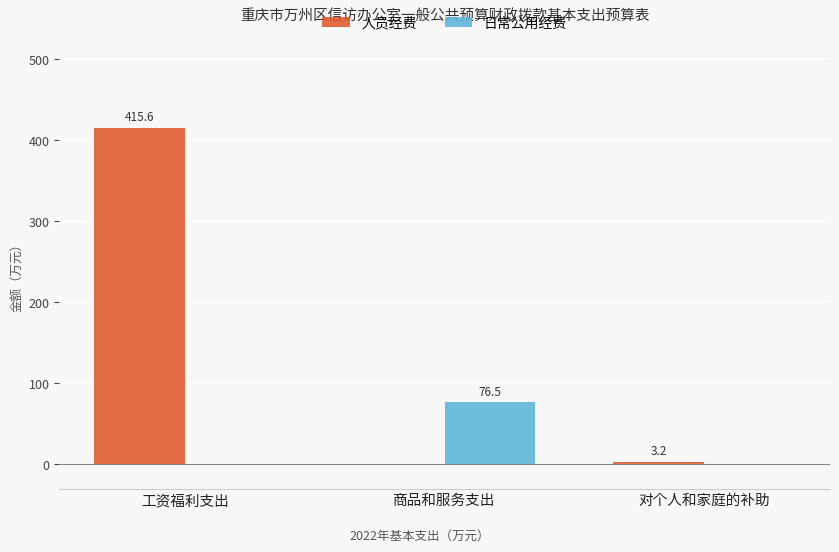

What is the sum of the 人员经费 values at 工资福利支出 and 对个人和家庭的补助?

418.8